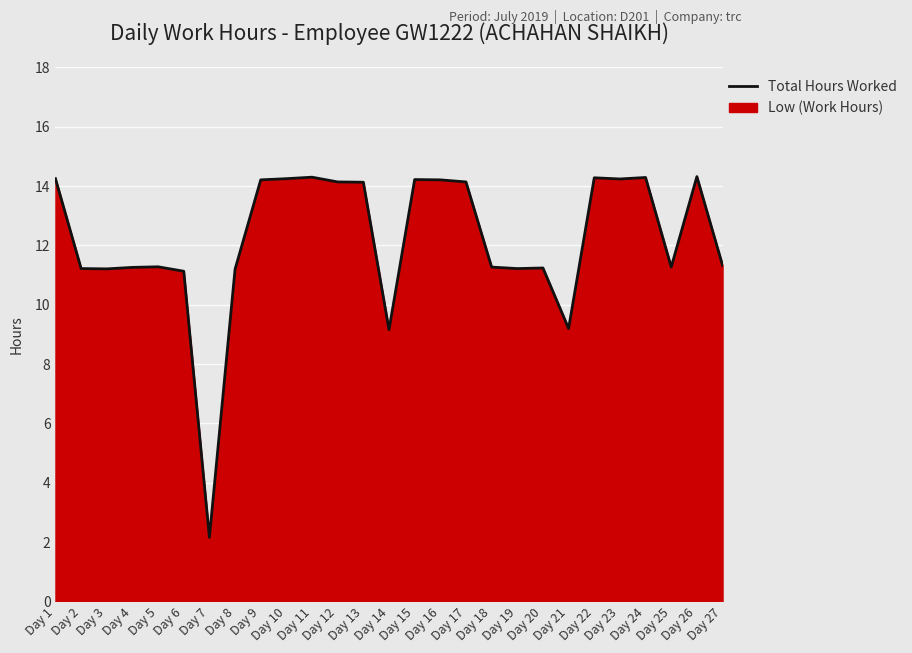

Approximately how many times larger is the value at Day 2 compared to Day 26?

0.8